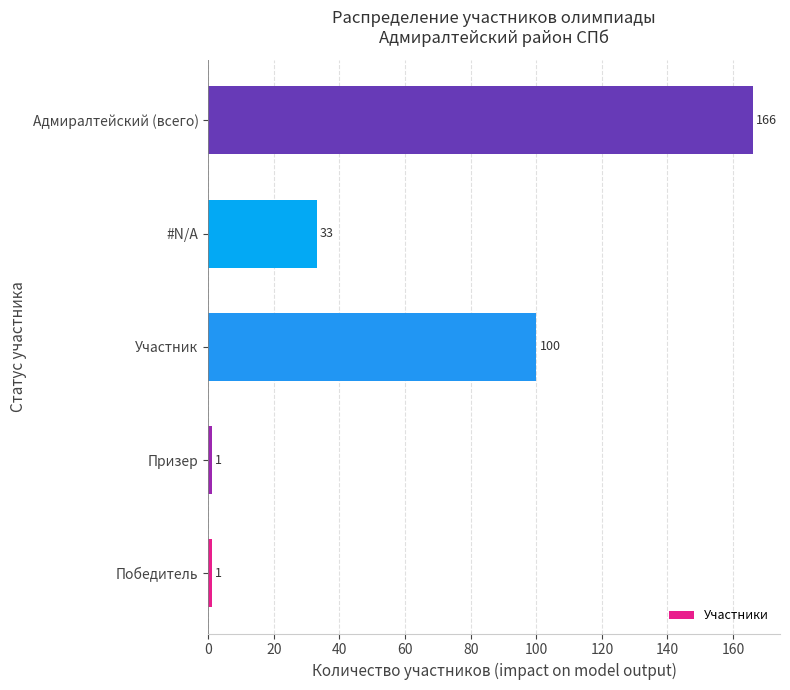

What is the maximum value shown in the chart?

166